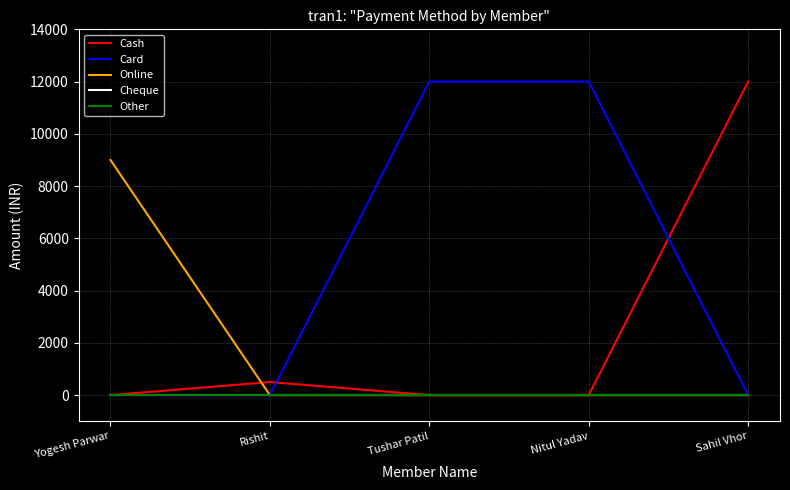

Reading left to right, transcribe all the data shown in this chart.

Cash: Yogesh Parwar=0	Rishit=500	Tushar Patil=0	Nitul Yadav=0	Sahil Vhor=12000
Card: Yogesh Parwar=0	Rishit=0	Tushar Patil=12000	Nitul Yadav=12000	Sahil Vhor=0
Online: Yogesh Parwar=9000	Rishit=0	Tushar Patil=0	Nitul Yadav=0	Sahil Vhor=0
Cheque: Yogesh Parwar=0	Rishit=0	Tushar Patil=0	Nitul Yadav=0	Sahil Vhor=0
Other: Yogesh Parwar=0	Rishit=0	Tushar Patil=0	Nitul Yadav=0	Sahil Vhor=0